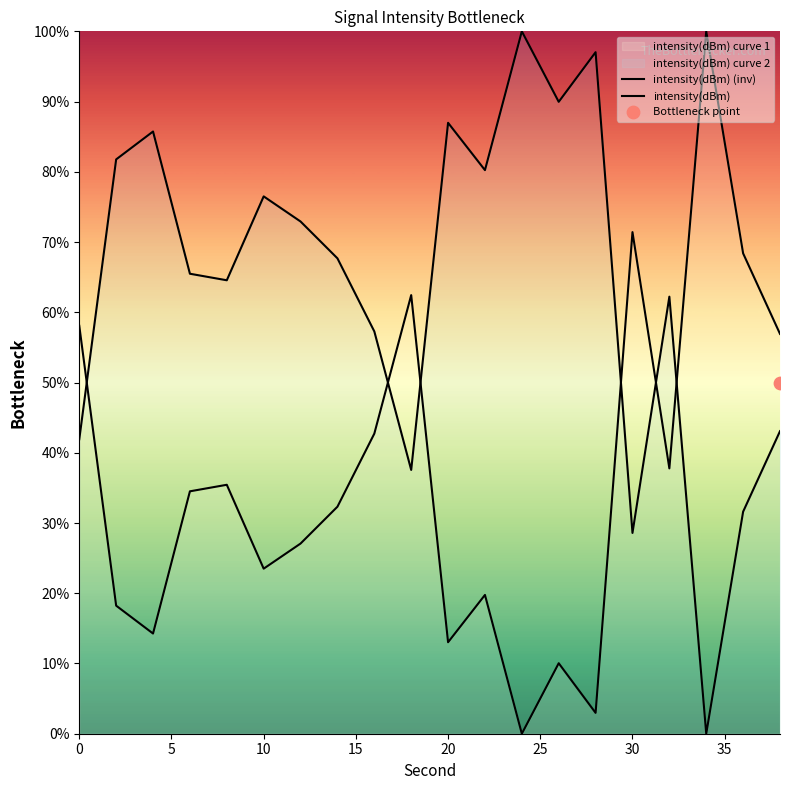

Which series has the widest spread of Y values?

intensity(dBm) (inv)